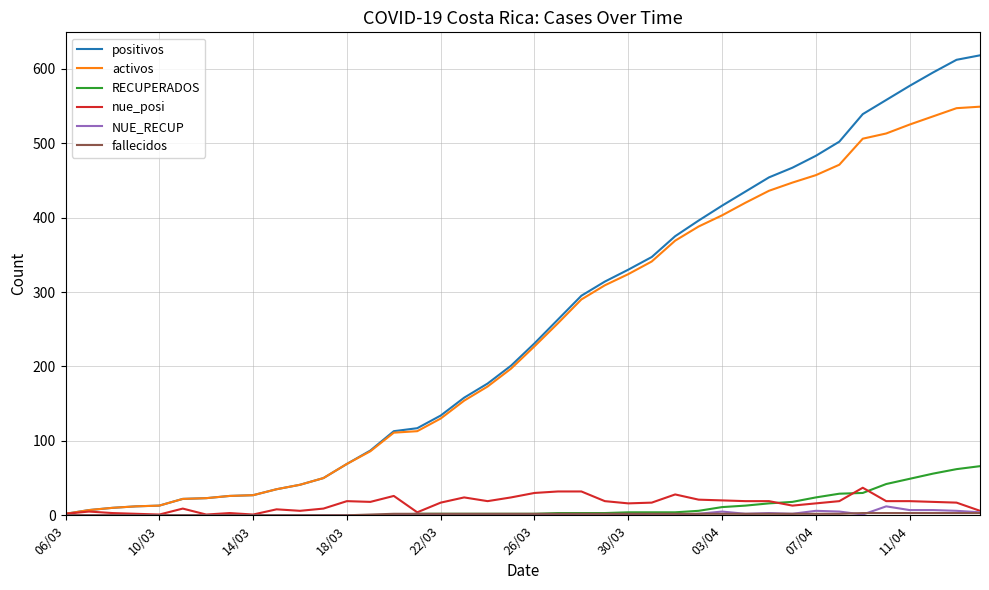

What is the greatest value displayed?

618